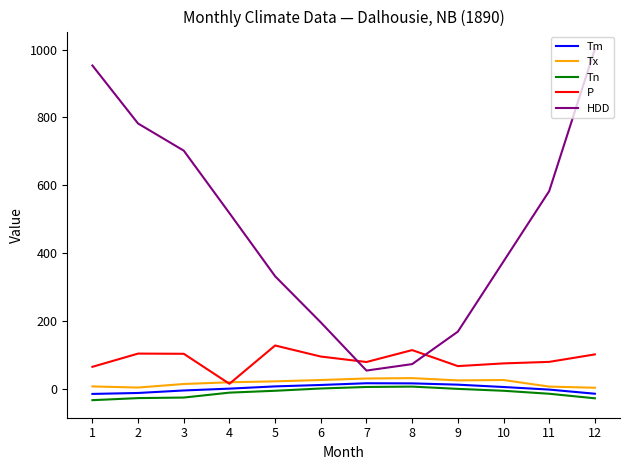

Which series has the widest spread of values?

HDD